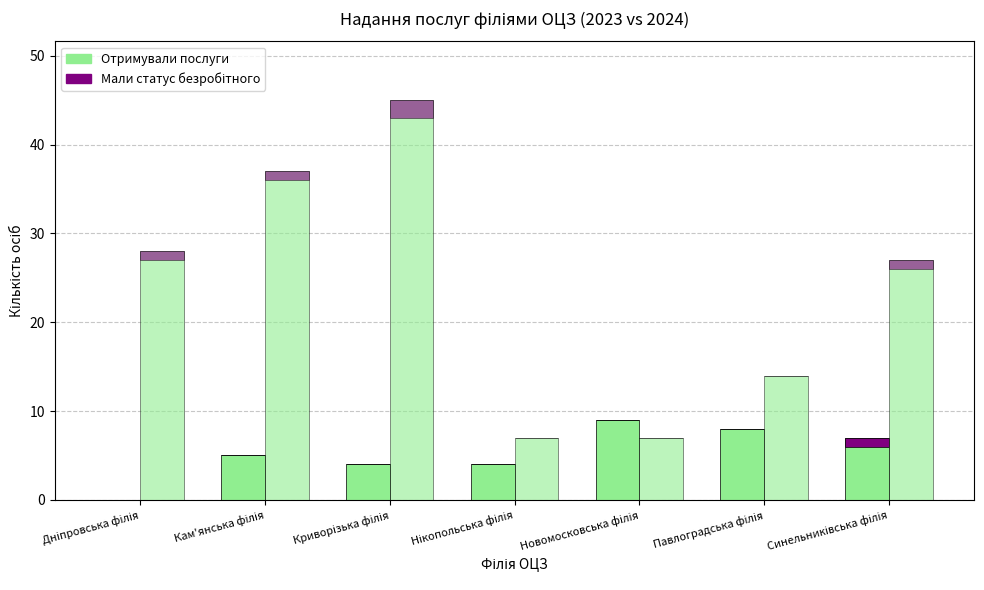

Which series has the largest total across all categories?

Отримували послуги 2024